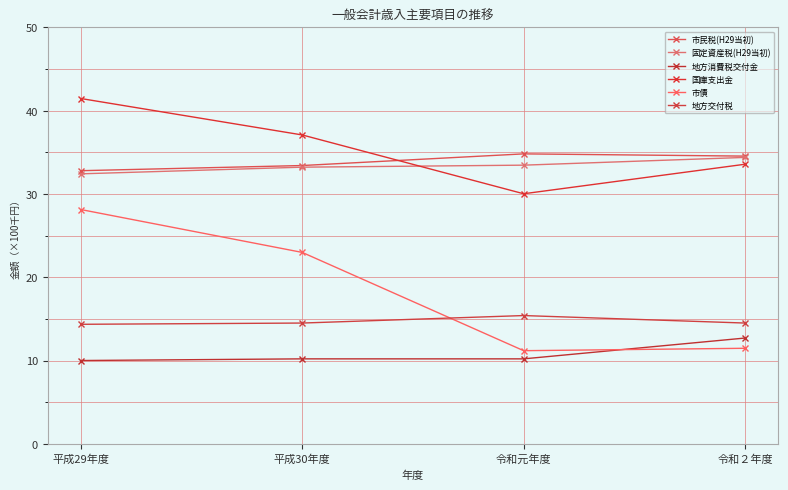

Is it true that 市民税(H29当初) equals 34.8 at 令和元年度?

True